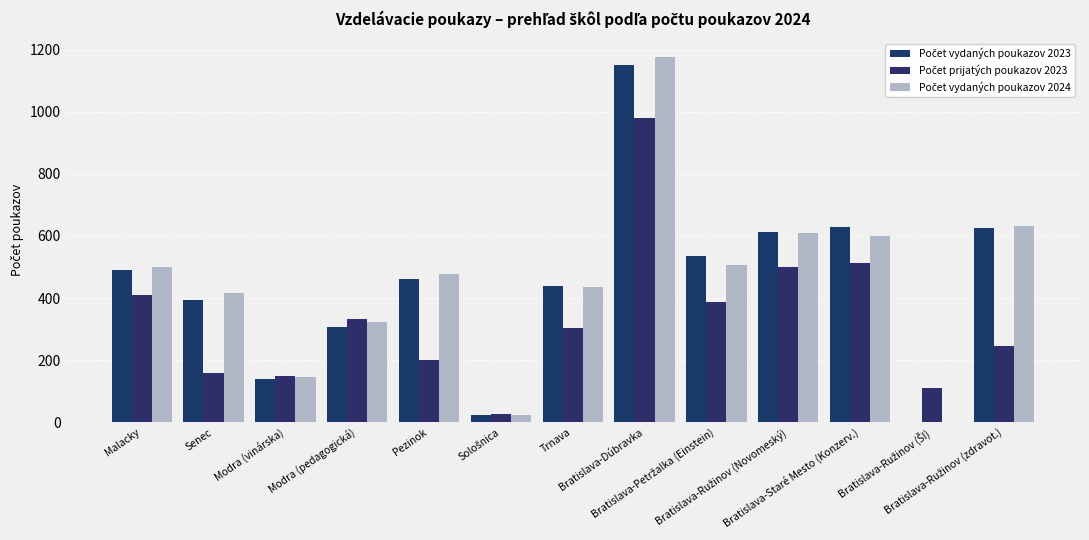

What is the label of the 13th bar from the left?

Bratislava-Ružinov (zdravot.)